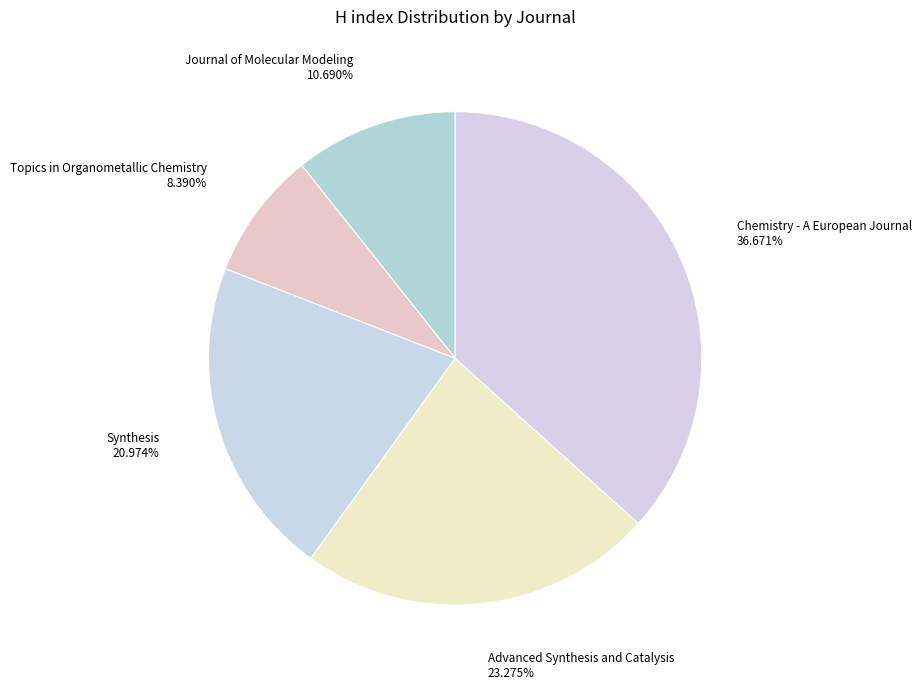

What percentage is NOT represented by Synthesis?

79.0%